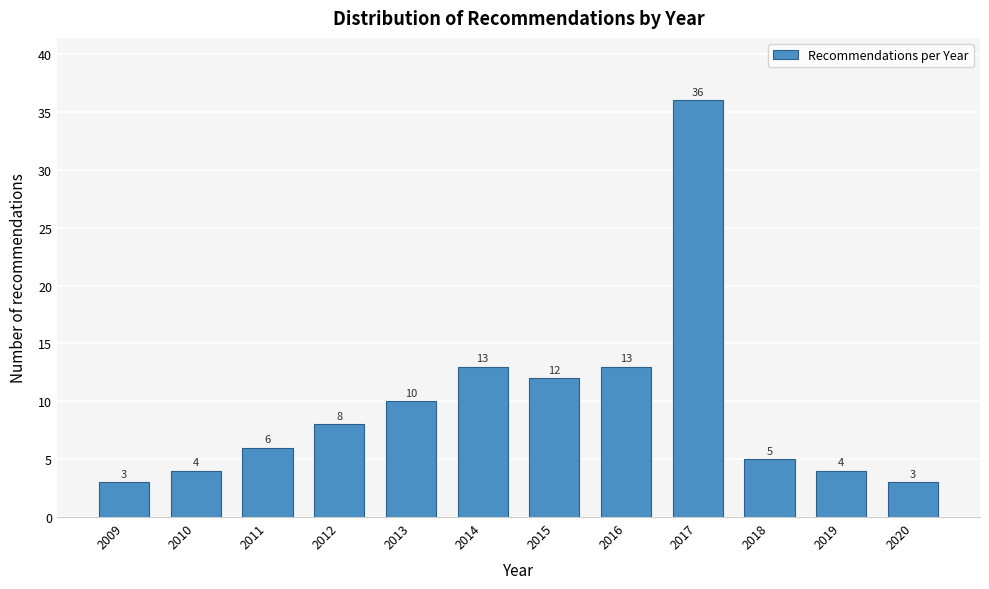

Reading right to left, what are all the values shown in this chart?

3	4	5	36	13	12	13	10	8	6	4	3